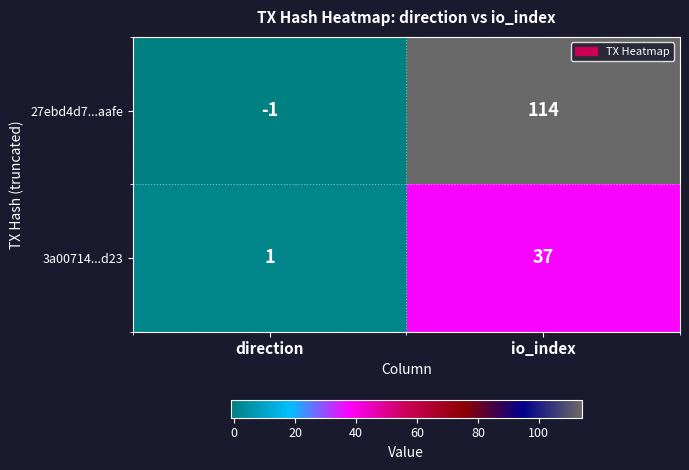

Which series has the largest total across all categories?

27ebd4d7...aafe